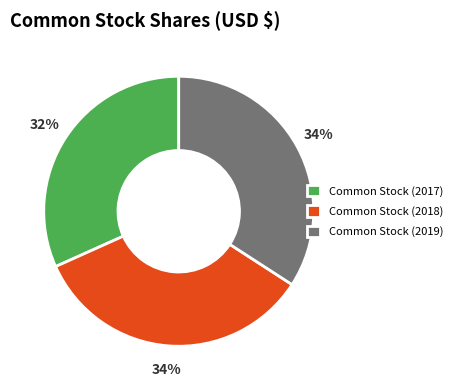

Is there a majority slice in this chart?

No